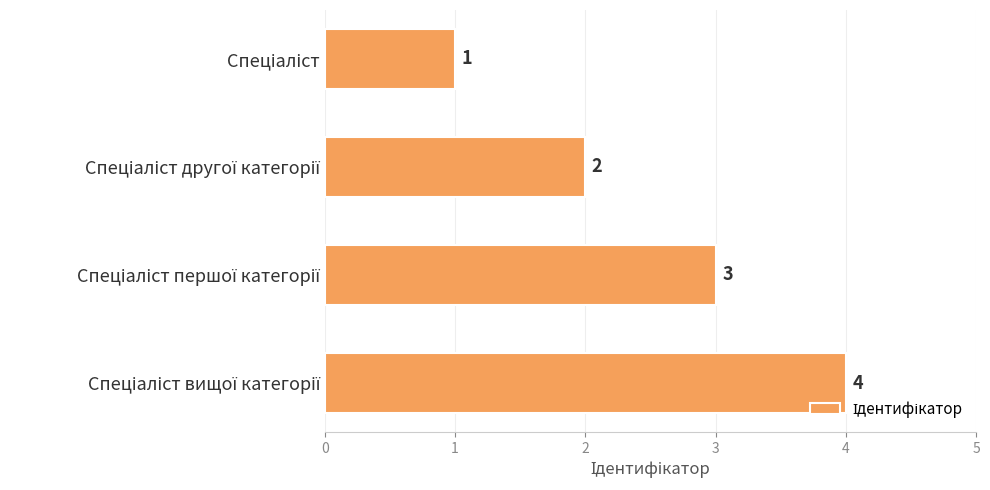

How many values are between 2 and 4?

3